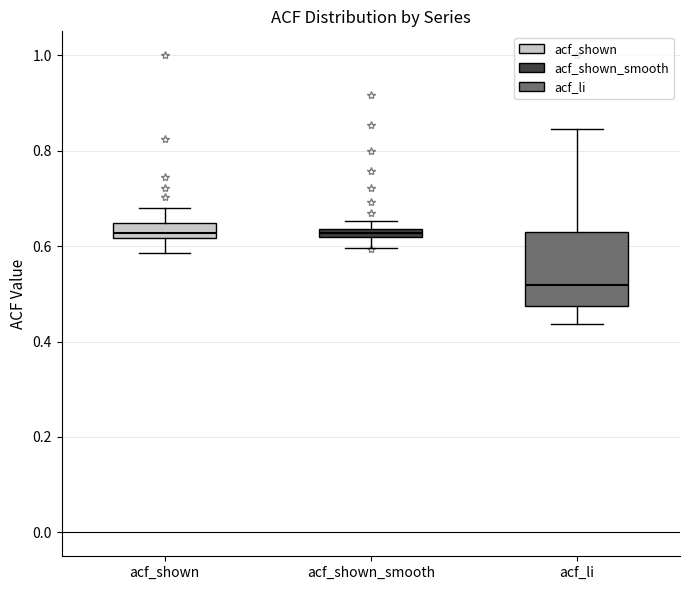

Where is the upper edge of the box for acf_shown on the y-axis? The values are not printed on the chart, so give them approximately, as read against the axis.

0.64